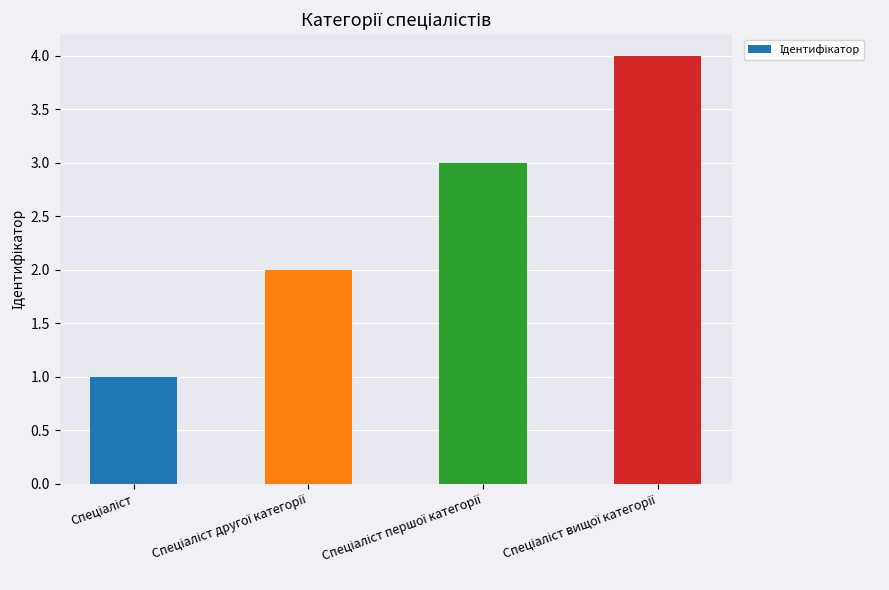

What is the difference between the maximum and minimum values?

3